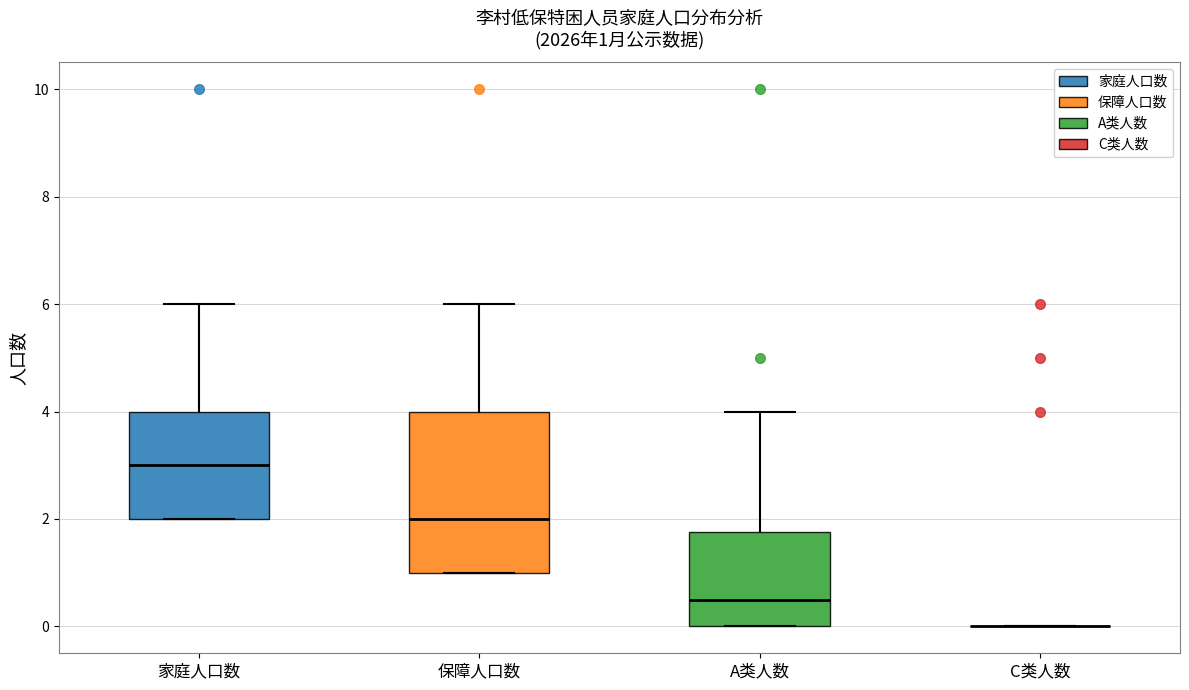

Which box is the tallest, from its lower edge to its upper edge?

保障人口数